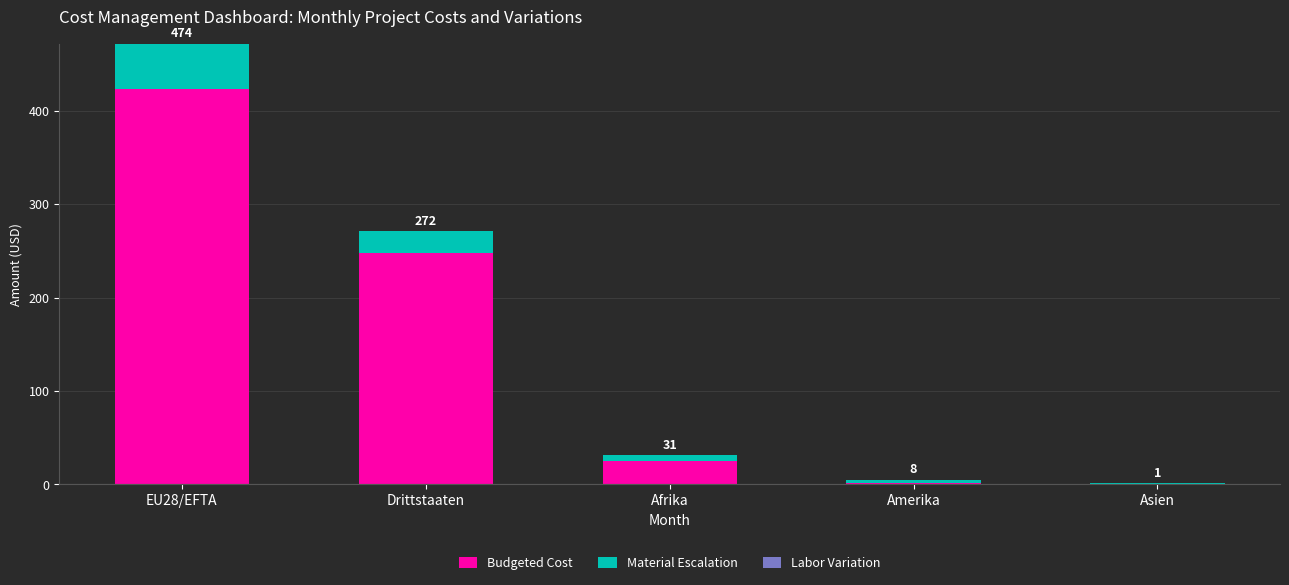

Which series has the largest range (max minus min)?

Budgeted Cost